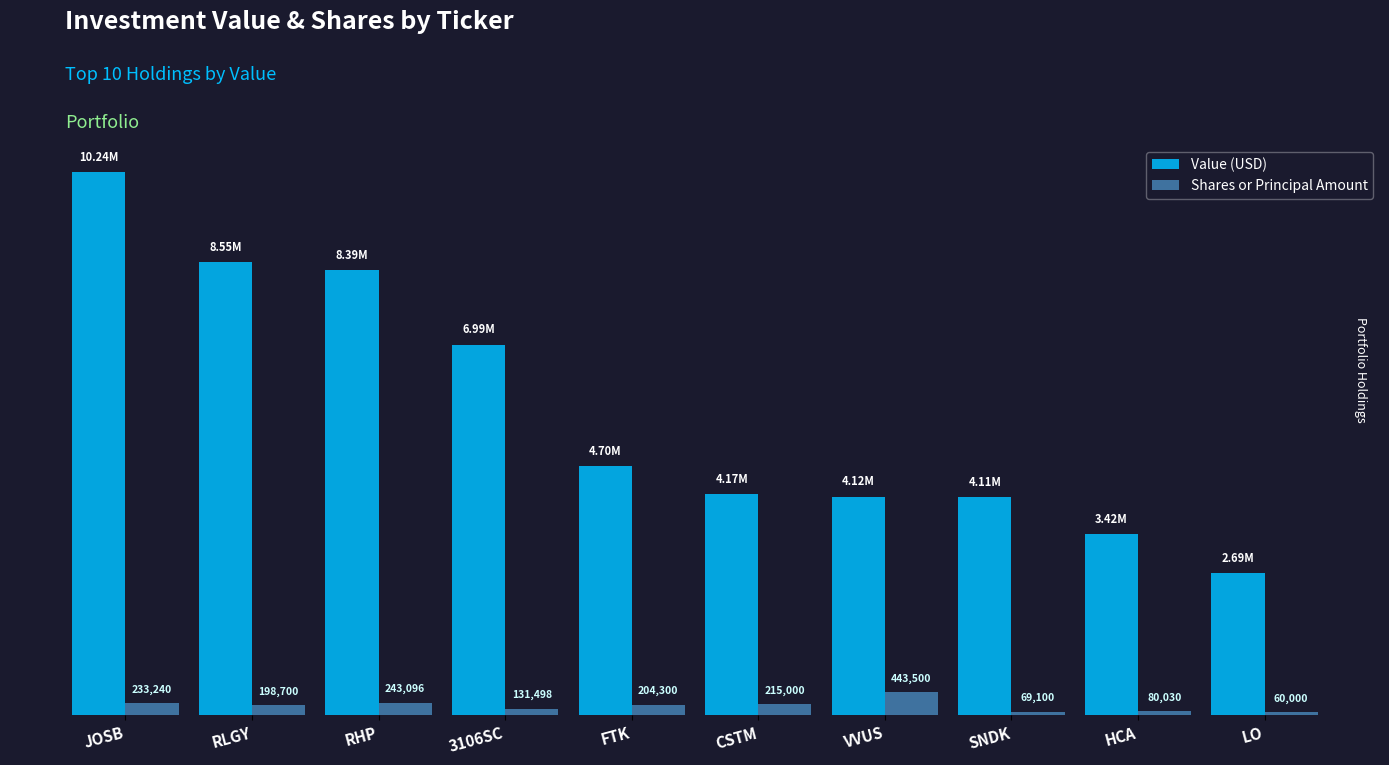

Which series has the widest spread of values?

Value (USD)